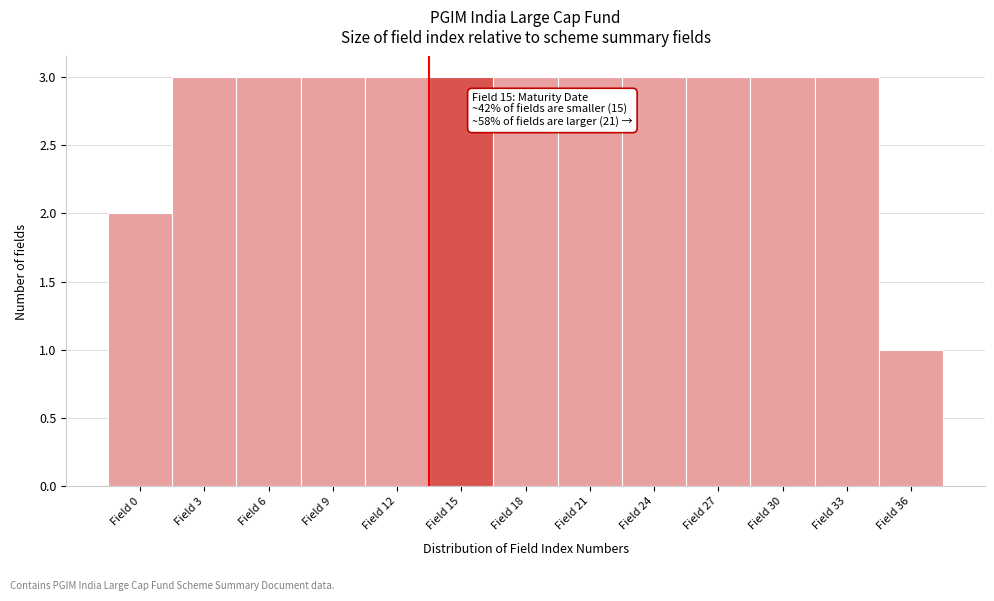

Reading left to right, list all the values displayed in this chart.

2	3	3	3	3	3	3	3	3	3	3	3	1